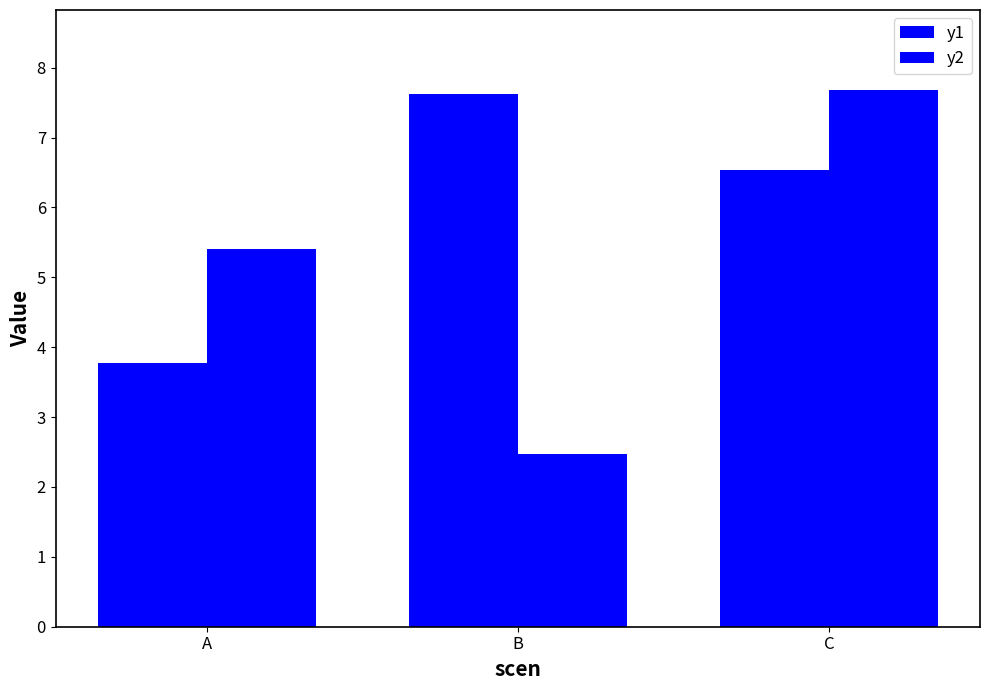

The y1 series shows 7.6 at B. True or false?

True